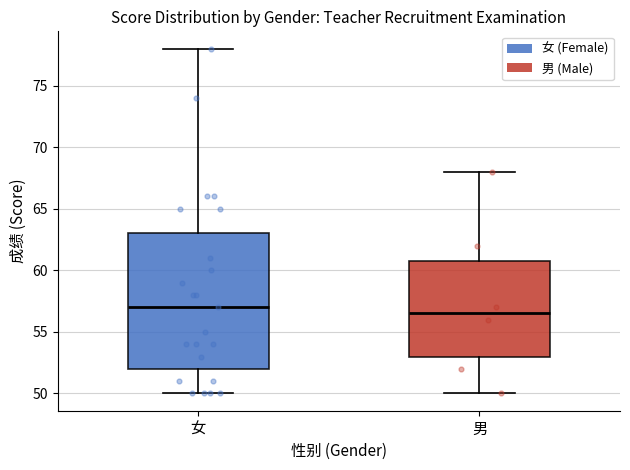

Reading left to right, transcribe this box plot: for each box, give where its median line is, the range the box spans, and where its two whiskers end, as read against the y-axis. The values are not printed on the chart, so give them approximately, as read against the axis.

女: median 57.0, box 52.0 to 63.0, whiskers 50.0 to 78.0
男: median 56.5, box 53.0 to 61.0, whiskers 50.0 to 68.0